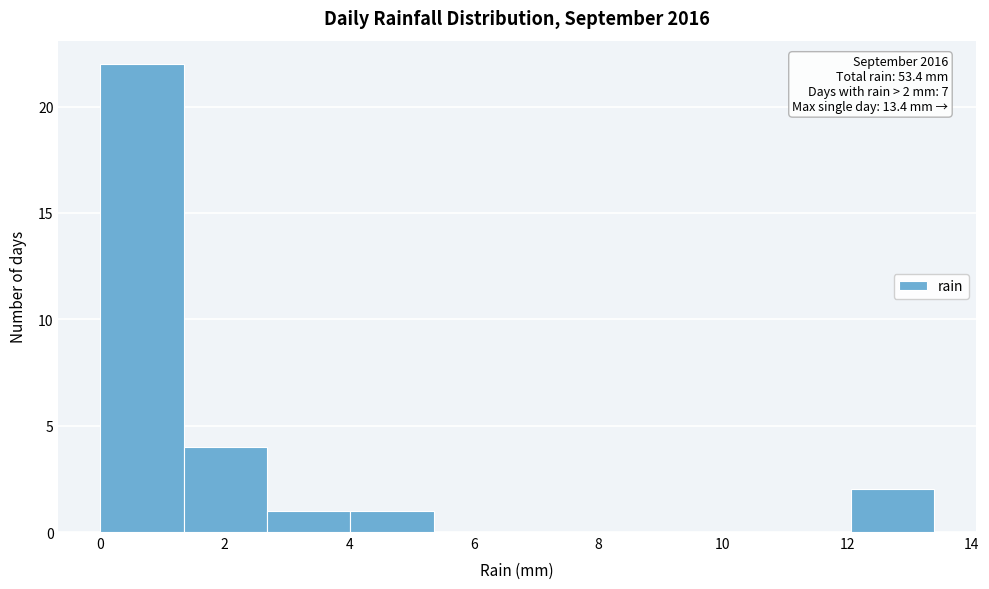

Which range on the x-axis has the tallest bar?

0.00 to 1.34